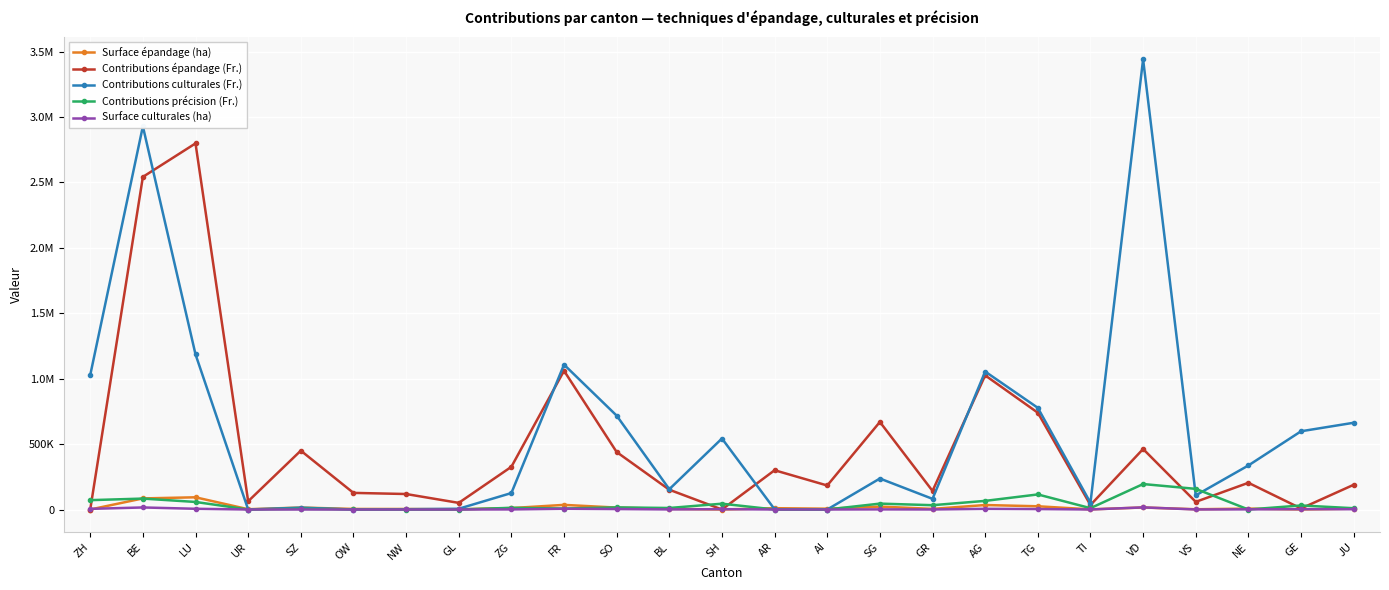

Which has a higher value, VS or AI?

AI